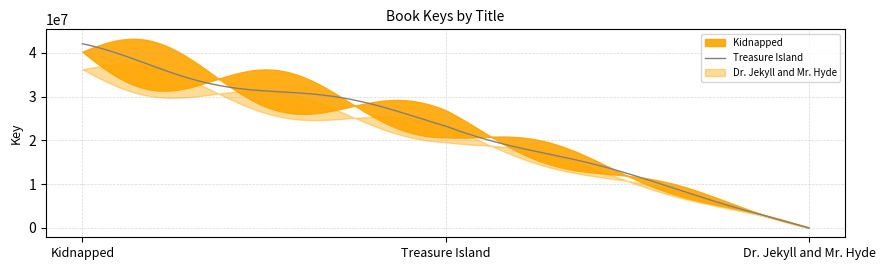

Is the value of Dr. Jekyll and Mr. Hyde at Kidnapped greater than the value of Kidnapped at Kidnapped?

No